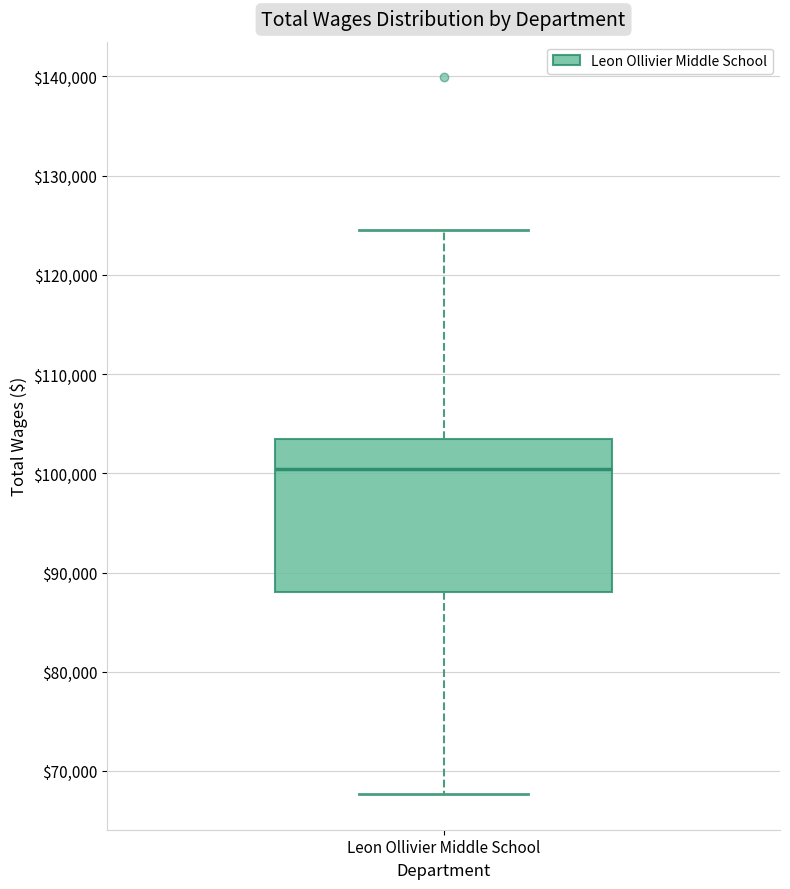

Transcribe this box plot: give where the median line is, the range the box spans, and where the two whiskers end, as read against the y-axis. The values are not printed on the chart, so give them approximately, as read against the axis.

median 100000, box 88000 to 103000, whiskers 68000 to 125000